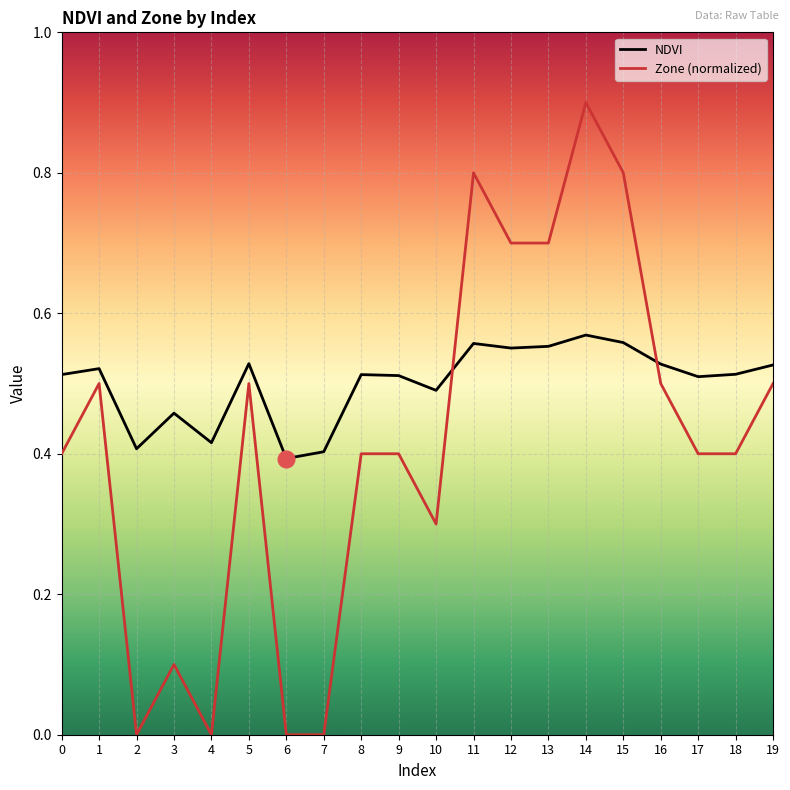

List the series in order of their overall mean, highest first.

NDVI, Zone (normalized)